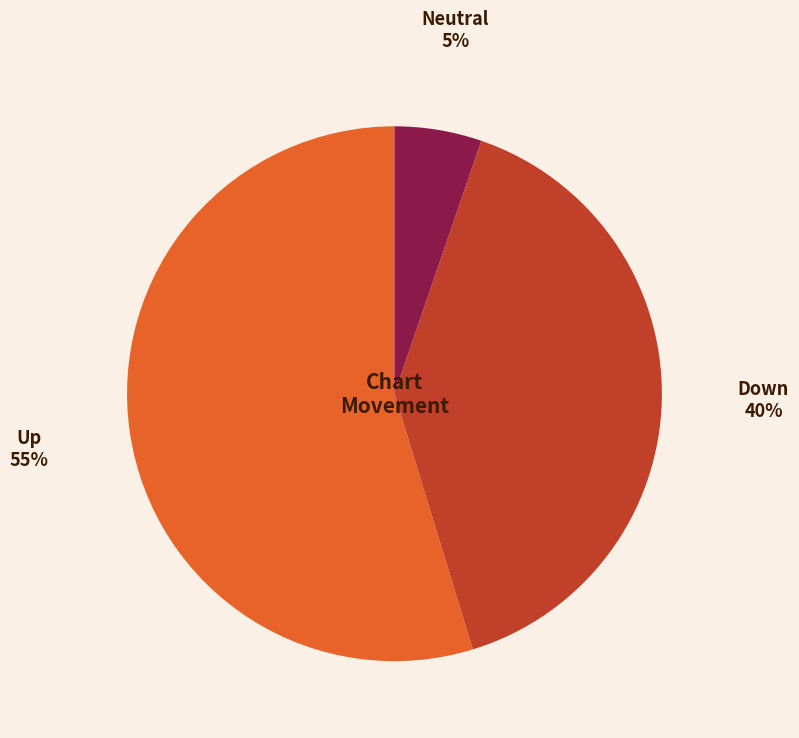

To the nearest percent, what is the average slice percentage?

33%